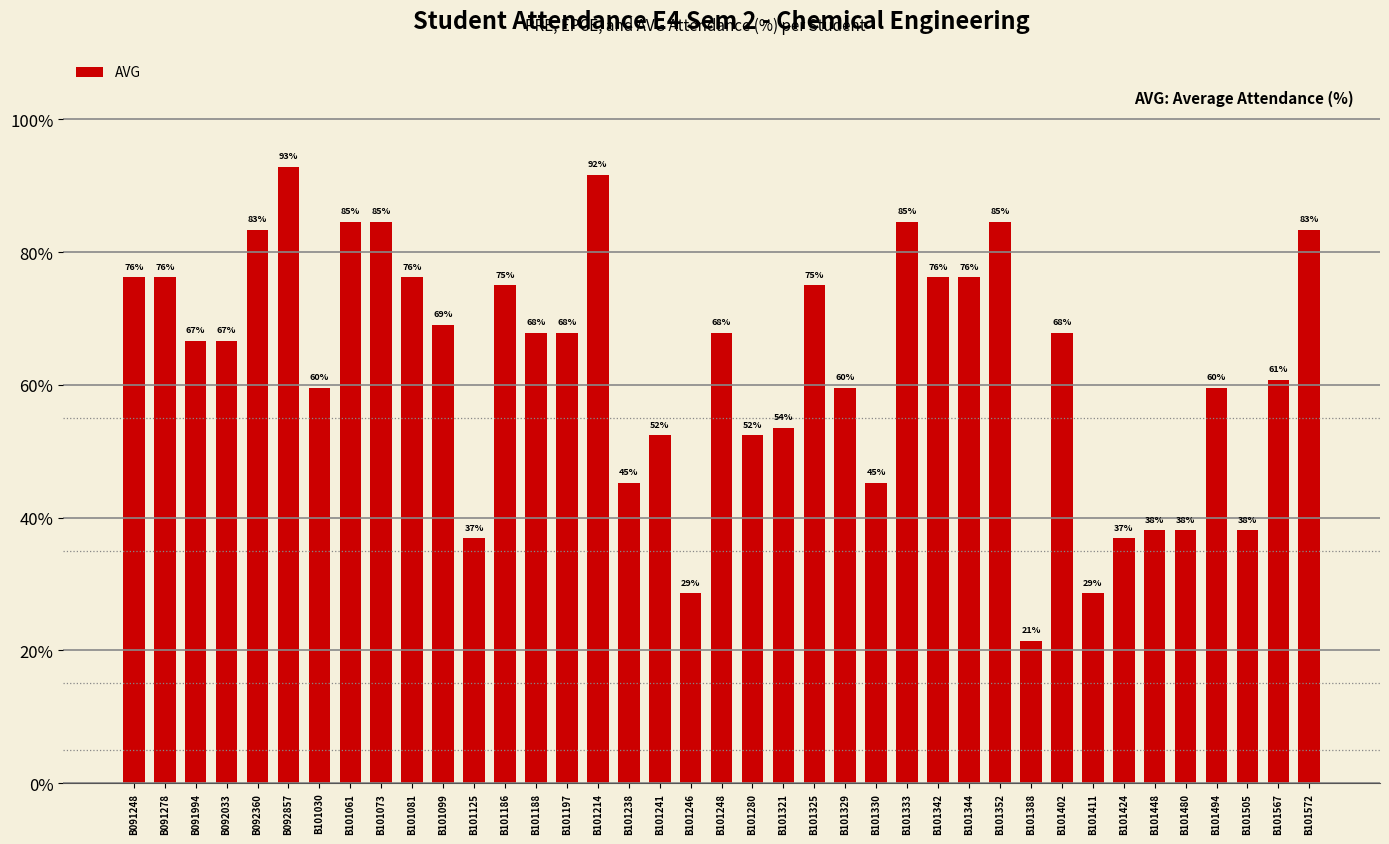

The value at B101494 is 22.6. True or false?

False